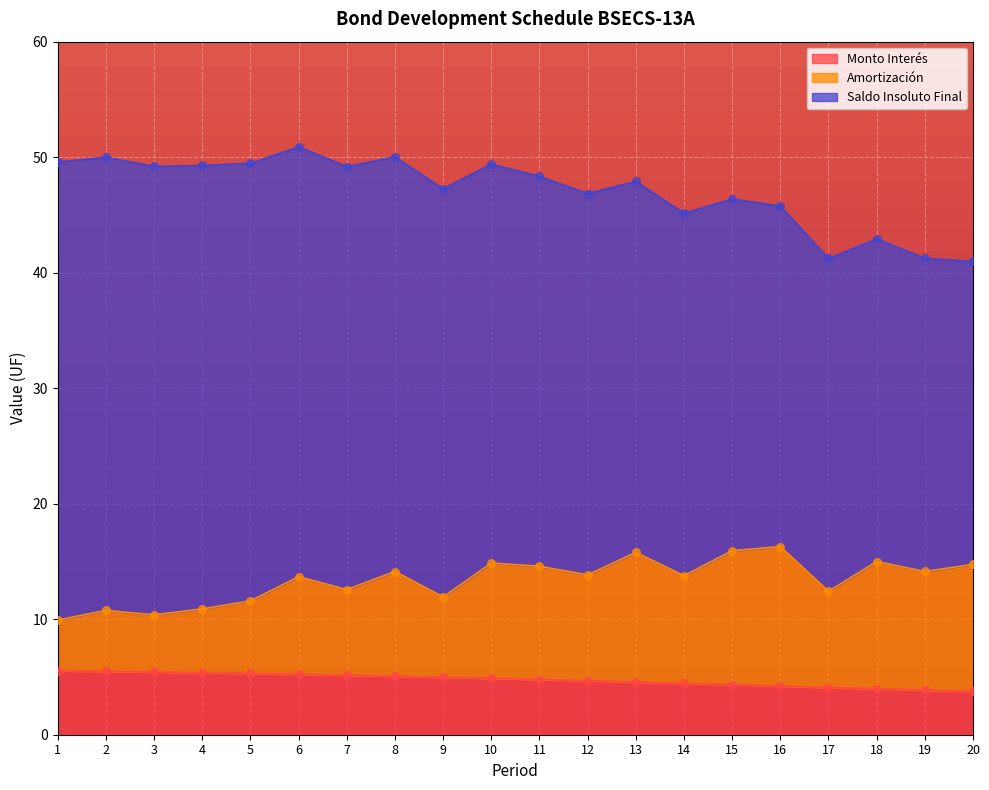

Which series has the widest spread of Y values?

Amortización